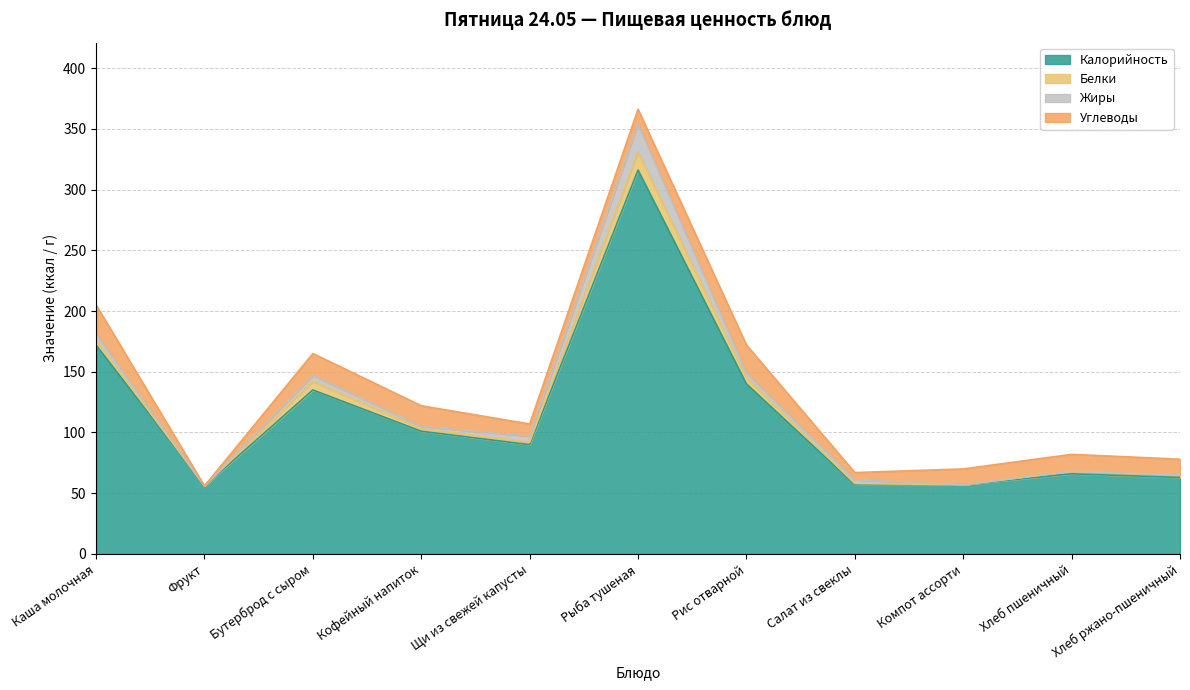

At which category does Жиры reach its first local peak?

Бутерброд с сыром